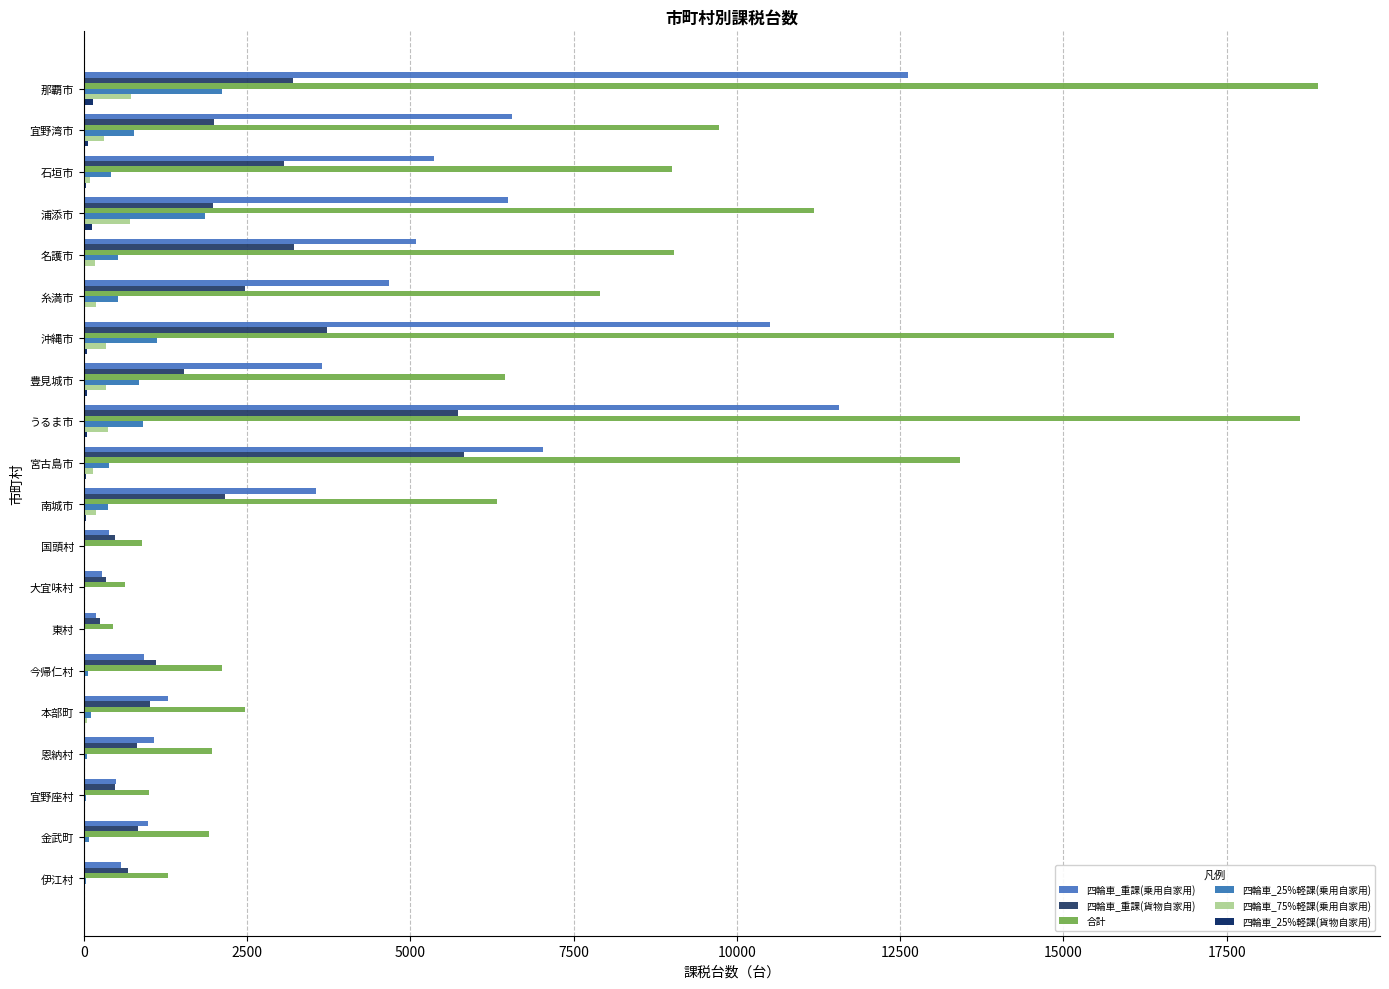

How many data points does each series have?

20